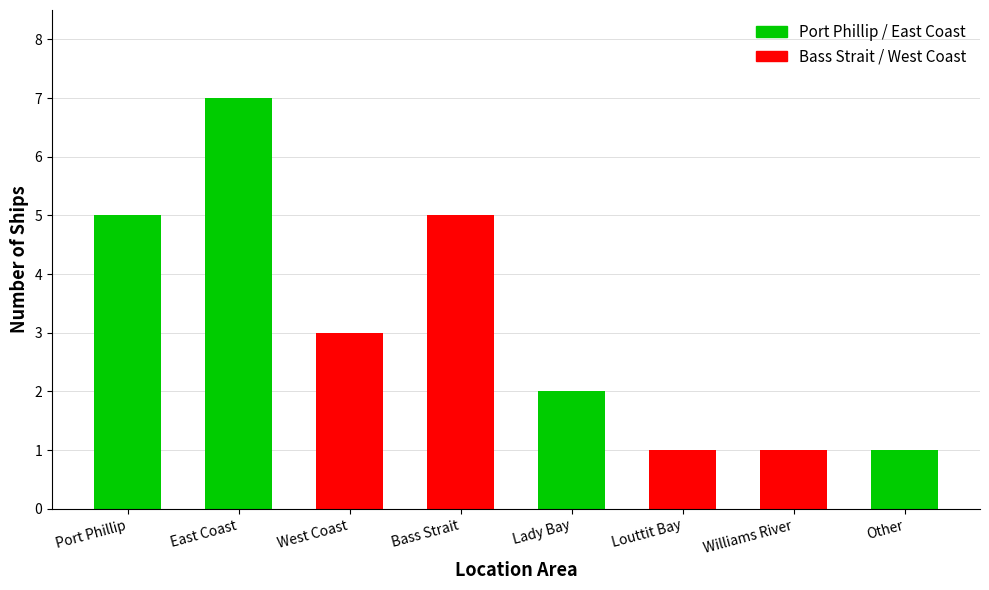

How many bars are there in total?

8